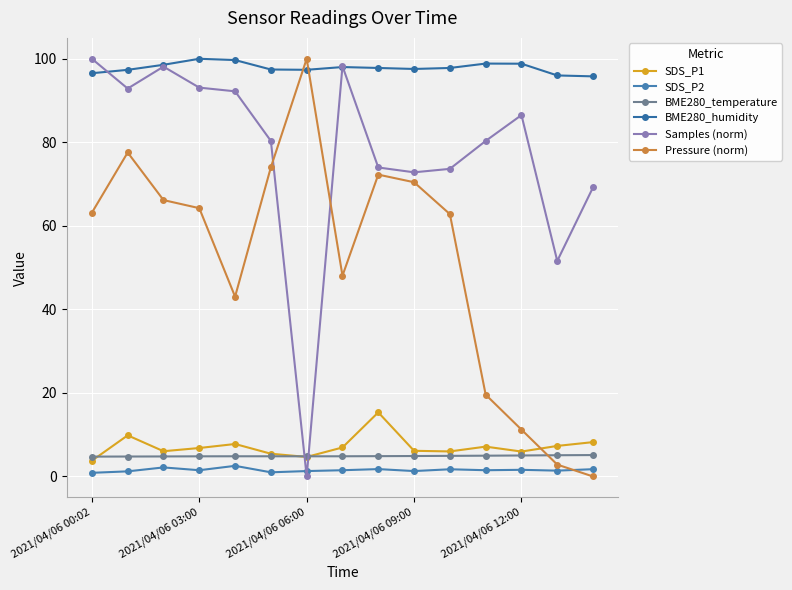

Count the number of categories in the chart.

15